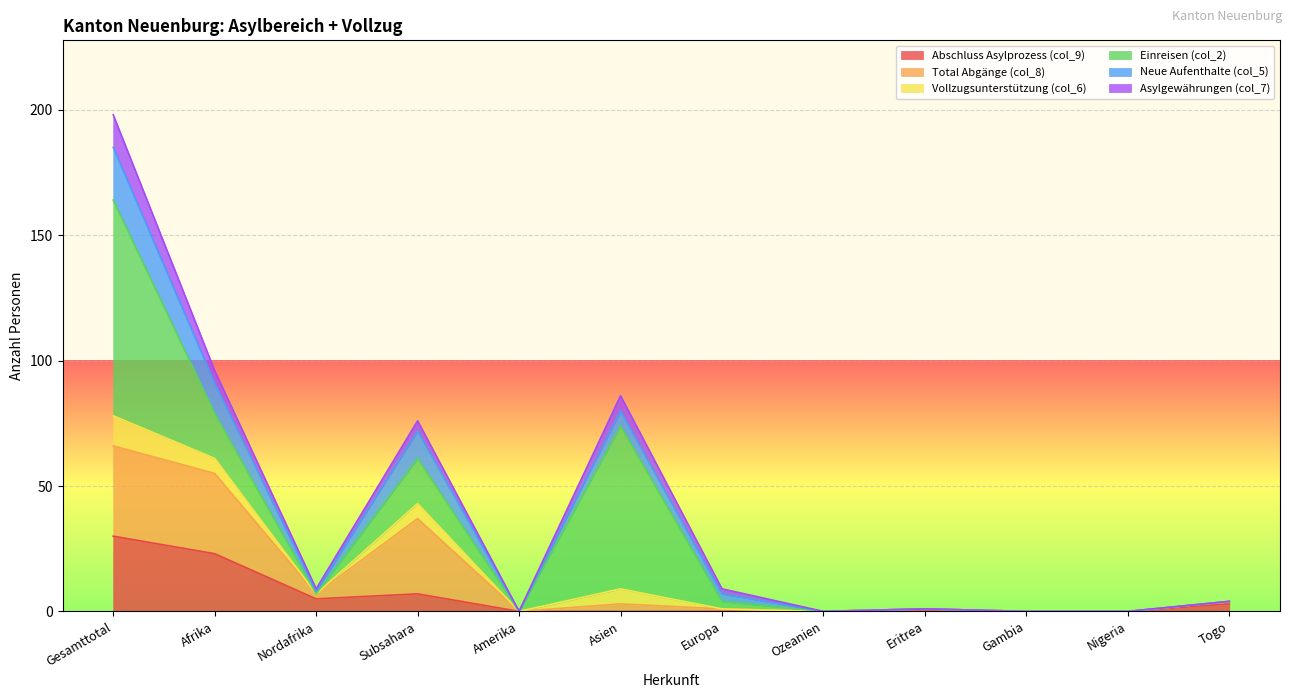

Which label corresponds to the smallest value in the chart?

Amerika